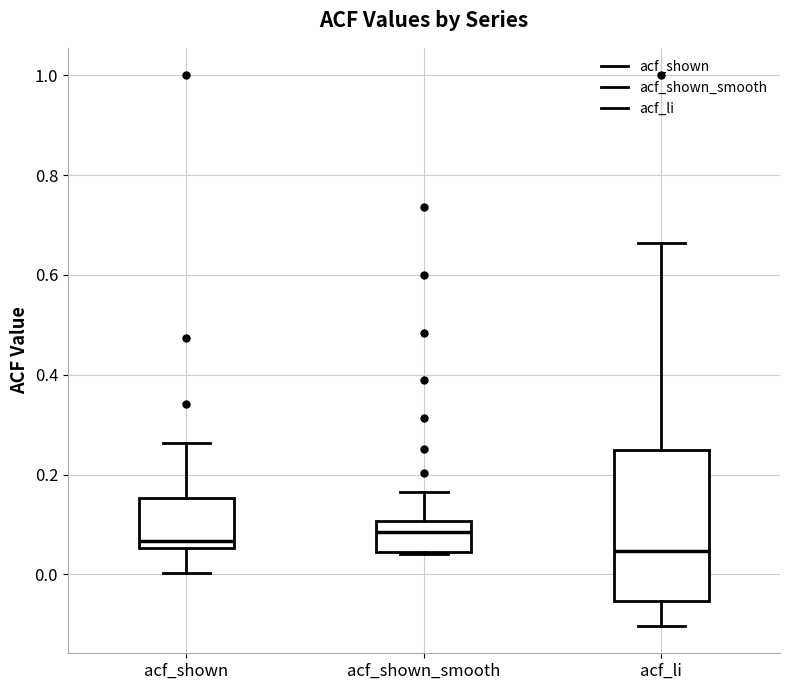

Reading left to right, transcribe this box plot: for each box, give where its median line is, the range the box spans, and where its two whiskers end, as read against the y-axis. The values are not printed on the chart, so give them approximately, as read against the axis.

acf_shown: median 0.06 (just above the box's lower edge), box 0.06 to 0.16, whiskers 0.00 to 0.26
acf_shown_smooth: median 0.08, box 0.04 to 0.10, whiskers 0.04 to 0.16
acf_li: median 0.04, box -0.06 to 0.24, whiskers -0.10 to 0.66